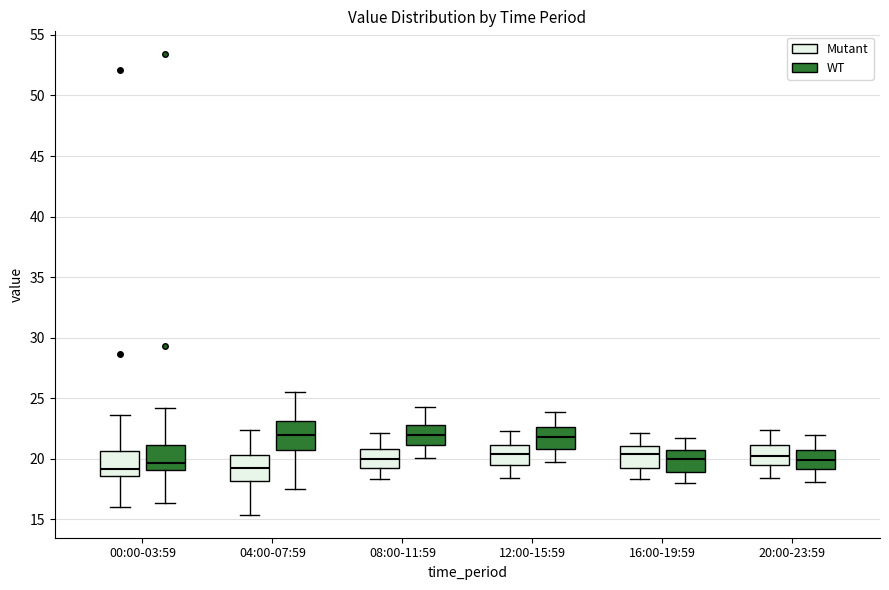

Reading left to right, transcribe this box plot: for each box, give where its median line is, the range the box spans, and where its two whiskers end, as read against the y-axis. The values are not printed on the chart, so give them approximately, as read against the axis.

00:00-03:59 (Mutant): median 19.0, box 18.5 to 20.5, whiskers 16.0 to 23.5
00:00-03:59 (WT): median 19.5, box 19.0 to 21.0, whiskers 16.5 to 24.0
04:00-07:59 (Mutant): median 19.5, box 18.0 to 20.5, whiskers 15.5 to 22.5
04:00-07:59 (WT): median 22.0, box 20.5 to 23.0, whiskers 17.5 to 25.5
08:00-11:59 (Mutant): median 20.0, box 19.5 to 21.0, whiskers 18.5 to 22.0
08:00-11:59 (WT): median 22.0, box 21.0 to 23.0, whiskers 20.0 to 24.0
12:00-15:59 (Mutant): median 20.5, box 19.5 to 21.0, whiskers 18.5 to 22.5
12:00-15:59 (WT): median 22.0, box 21.0 to 22.5, whiskers 19.5 to 24.0
16:00-19:59 (Mutant): median 20.5, box 19.5 to 21.0, whiskers 18.5 to 22.0
16:00-19:59 (WT): median 20.0, box 19.0 to 20.5, whiskers 18.0 to 21.5
20:00-23:59 (Mutant): median 20.5, box 19.5 to 21.0, whiskers 18.5 to 22.5
20:00-23:59 (WT): median 20.0, box 19.0 to 20.5, whiskers 18.0 to 22.0